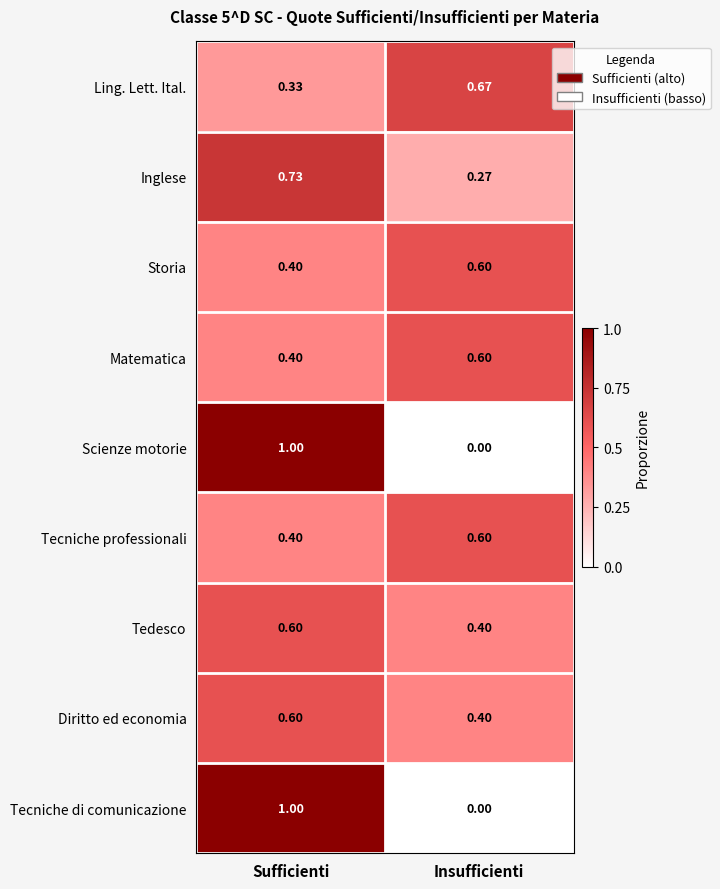

At which category is the sum across all series the highest?

Sufficienti